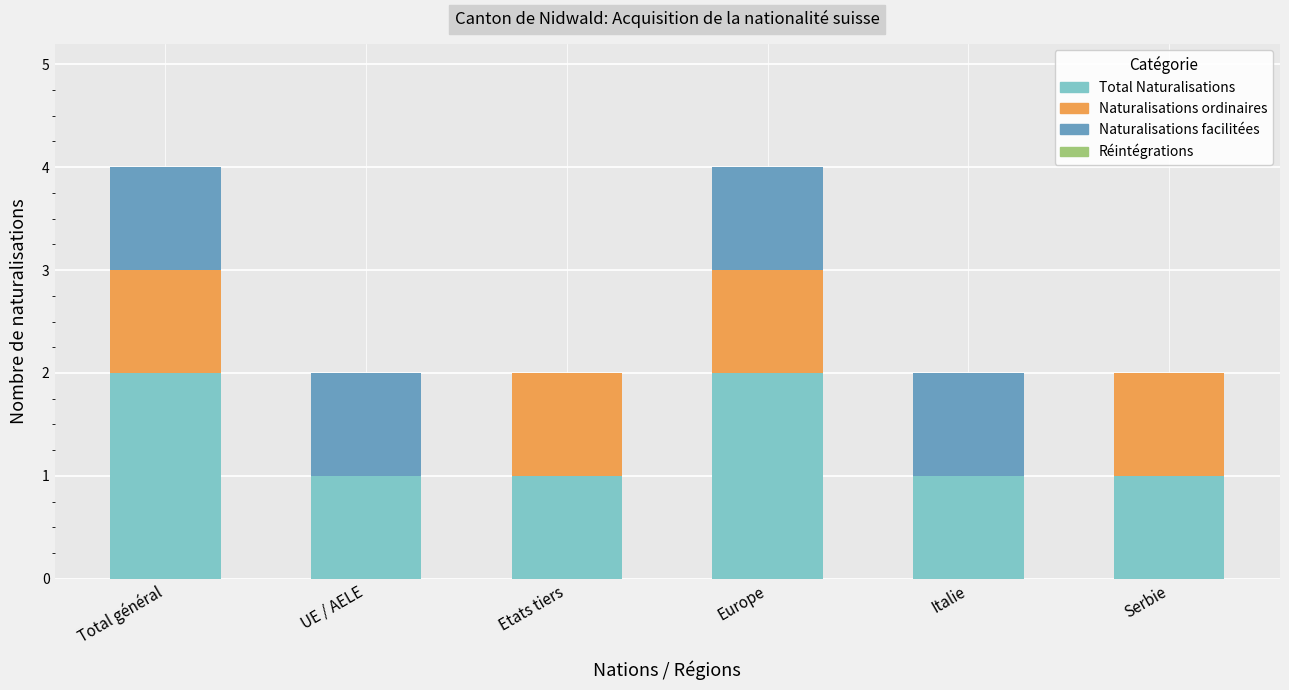

What is the total value across all series at Total général?

4